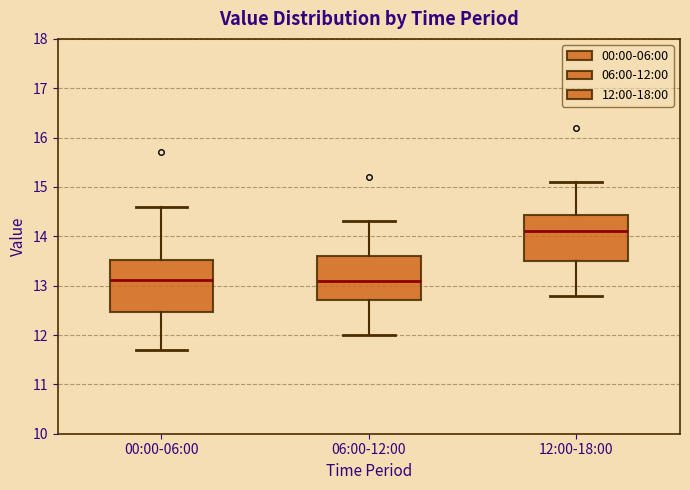

Which box's median line is the highest?

12:00-18:00